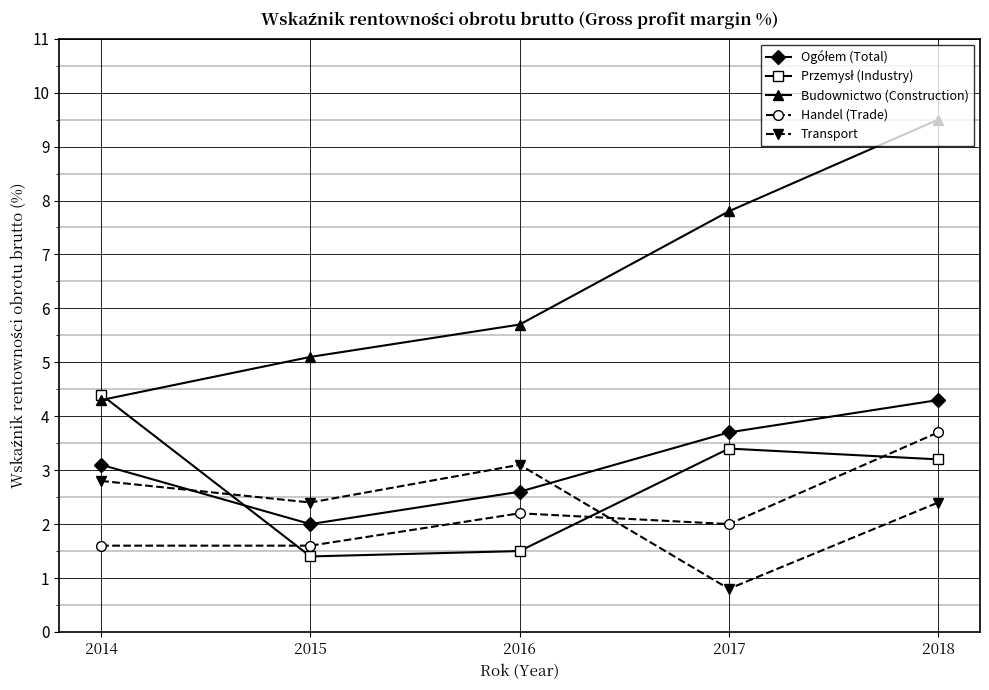

True or false: Budownictwo (Construction) and Handel (Trade) cross at least once.

False